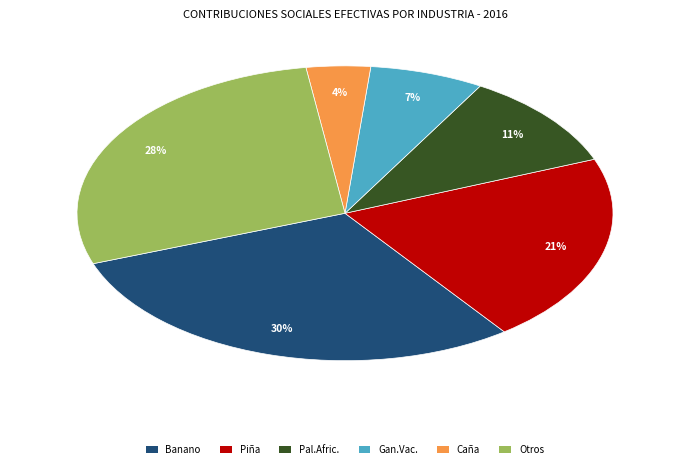

To the nearest percent, what is the difference between the largest and smallest slice percentages?

26%